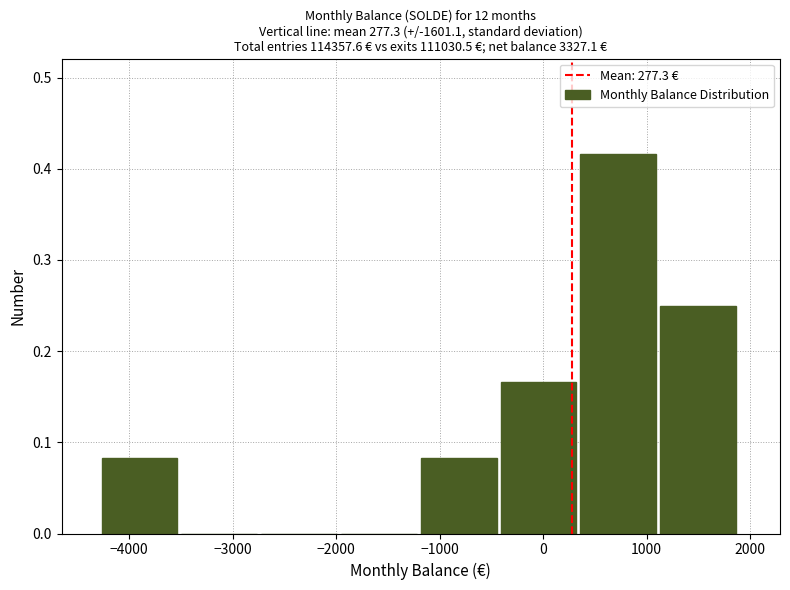

What is the height of the bar covering -4300 to -3500 on the x-axis? Neither the bar edges nor the heights are printed on the chart, so give them approximately, as read against the axes.

0.08